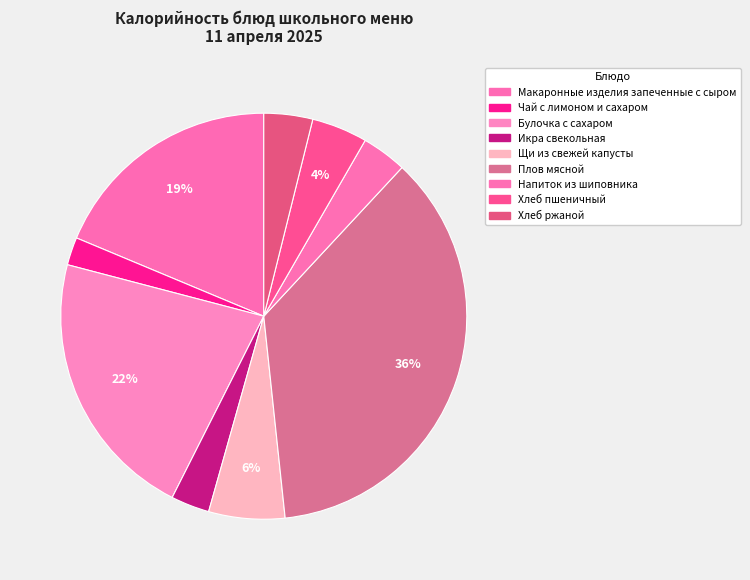

Which category has the smallest portion of the pie?

Чай с лимоном и сахаром